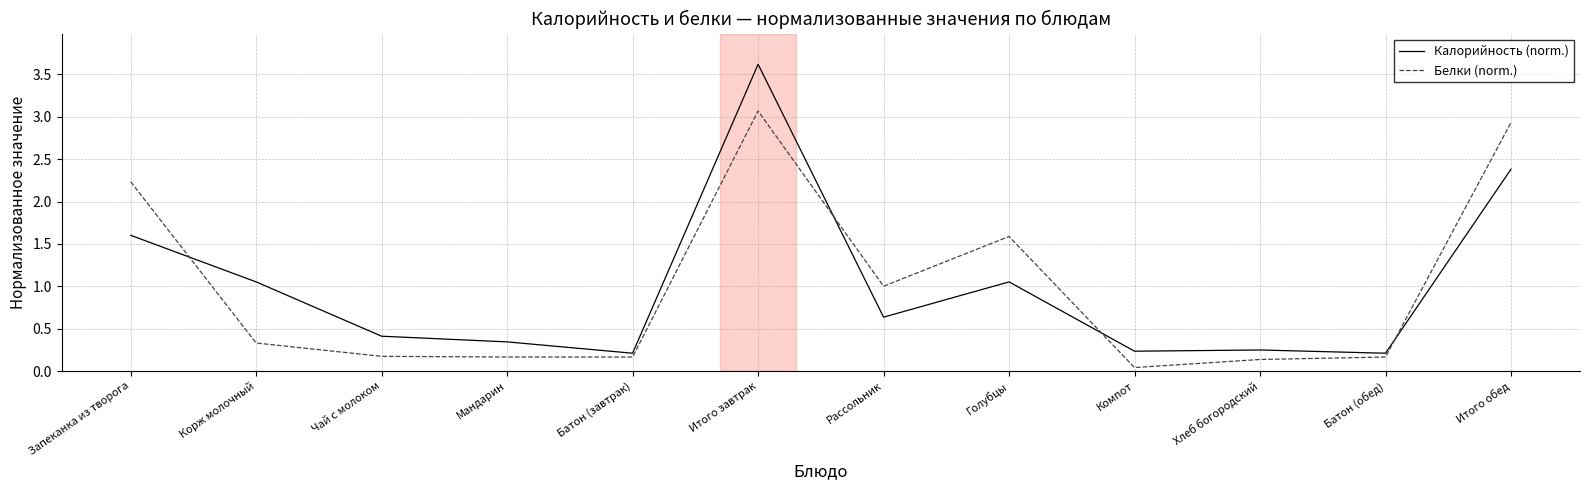

How many series are shown in this chart?

2